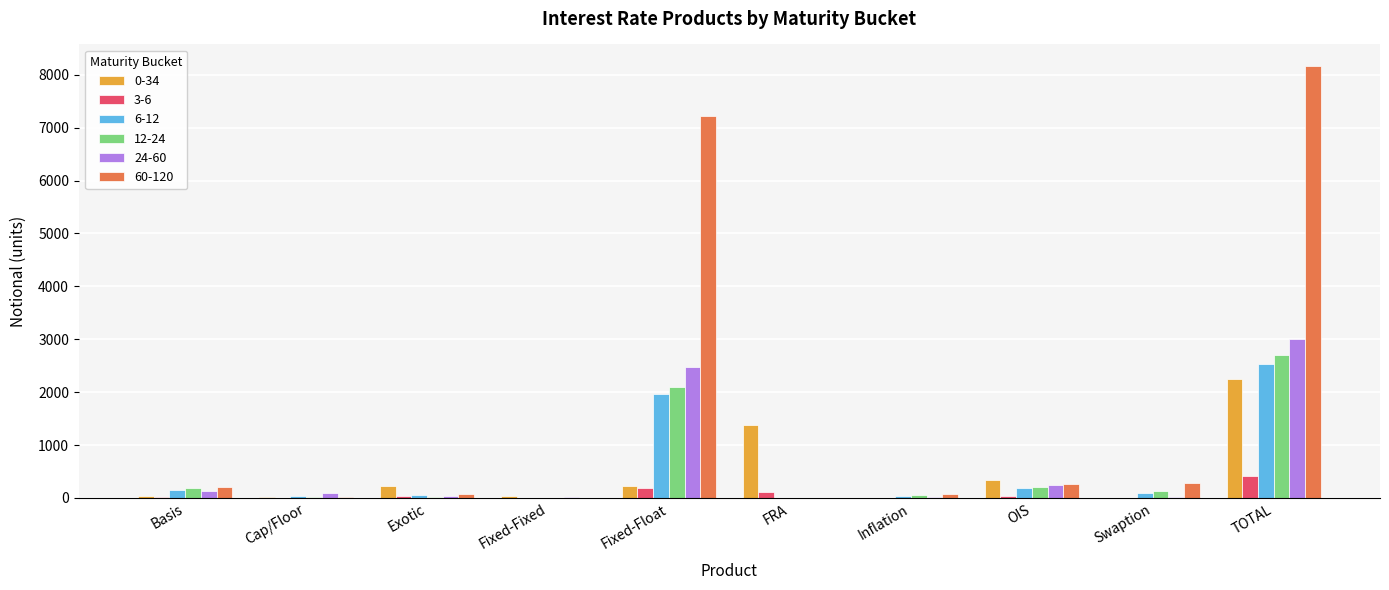

At which category is the sum across all series the highest?

TOTAL